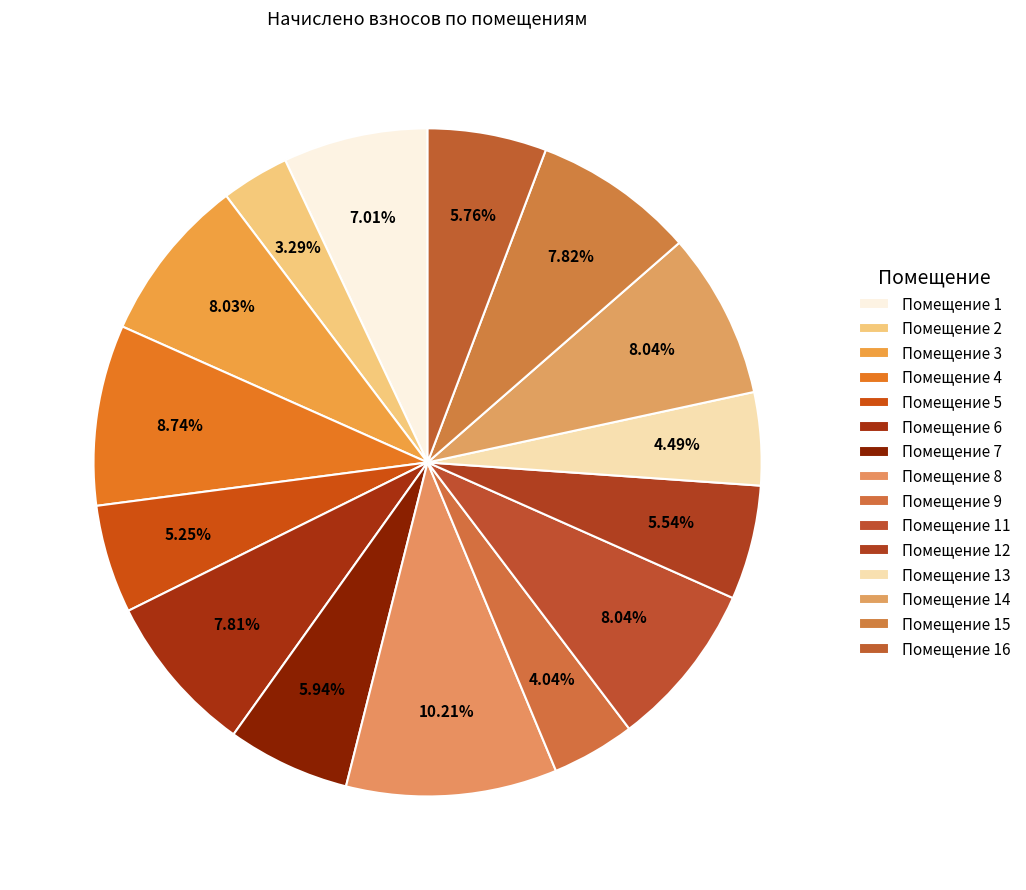

Count the number of slices in the pie.

15